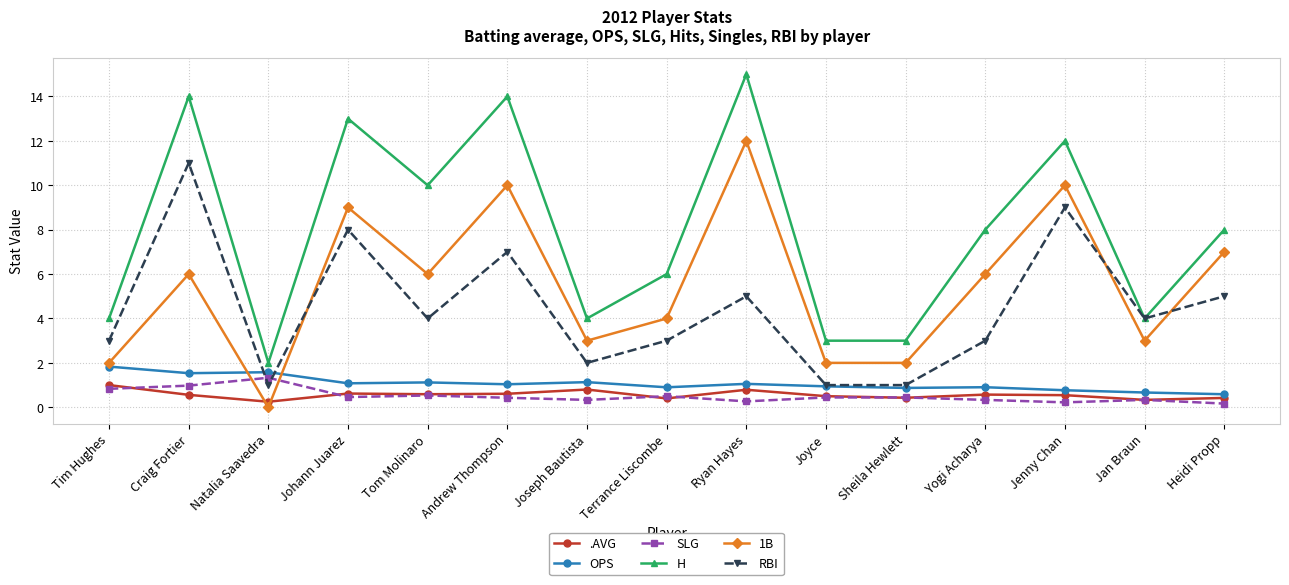

What is the lowest value of the H series?

2.0